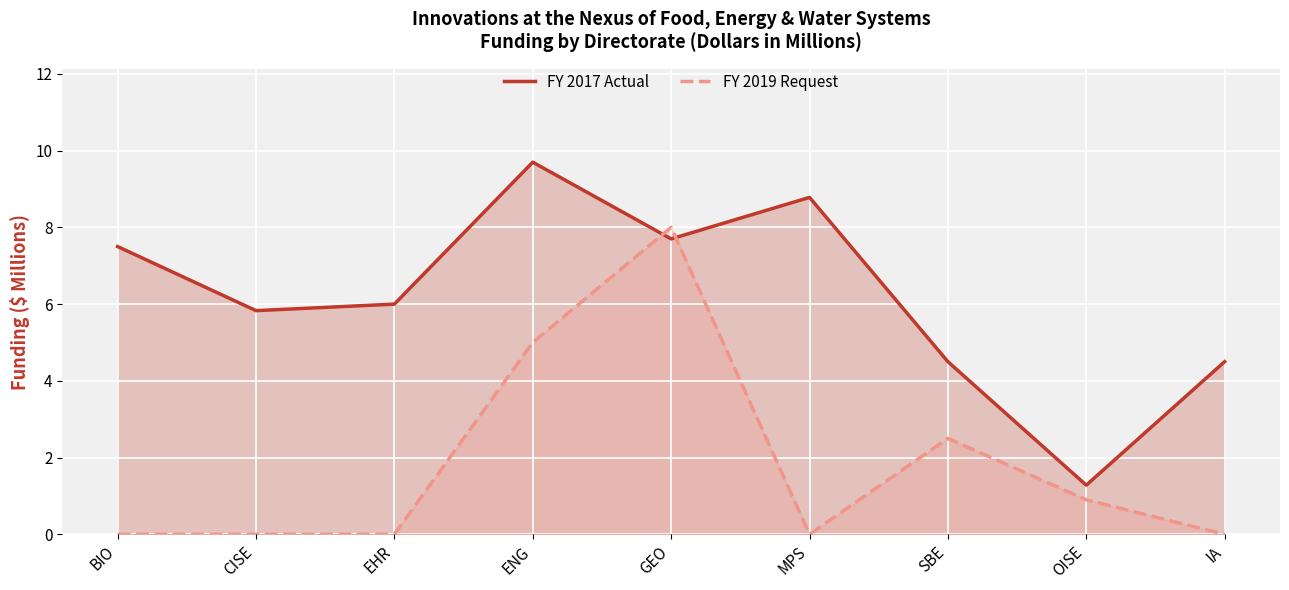

How many data points in FY 2017 Actual are above 6?

4